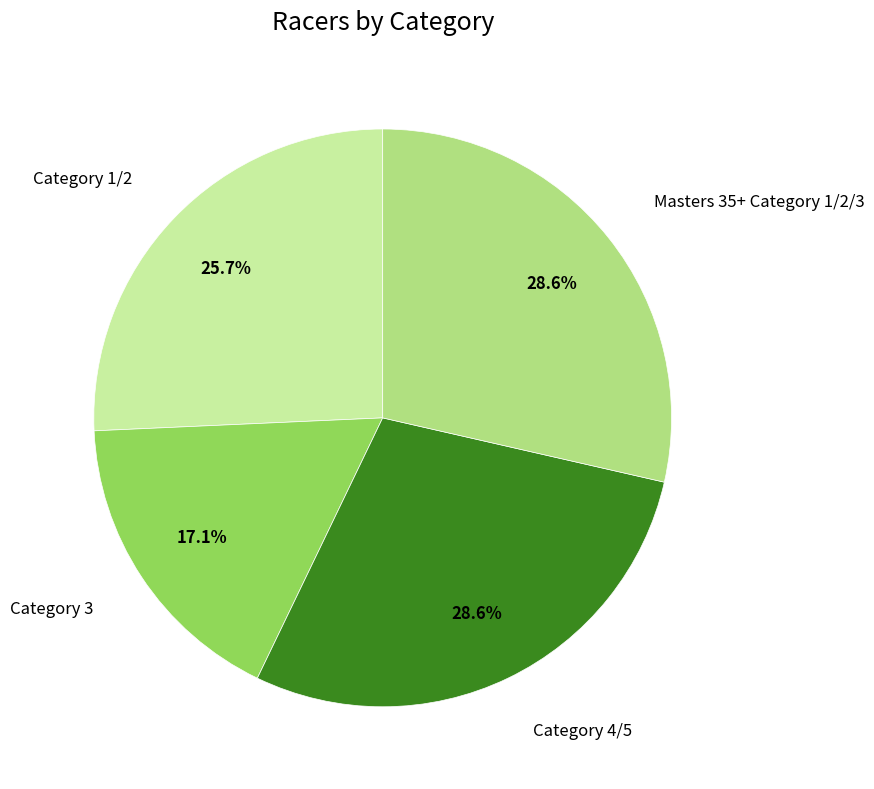

Is there any slice that represents more than half of the pie?

No